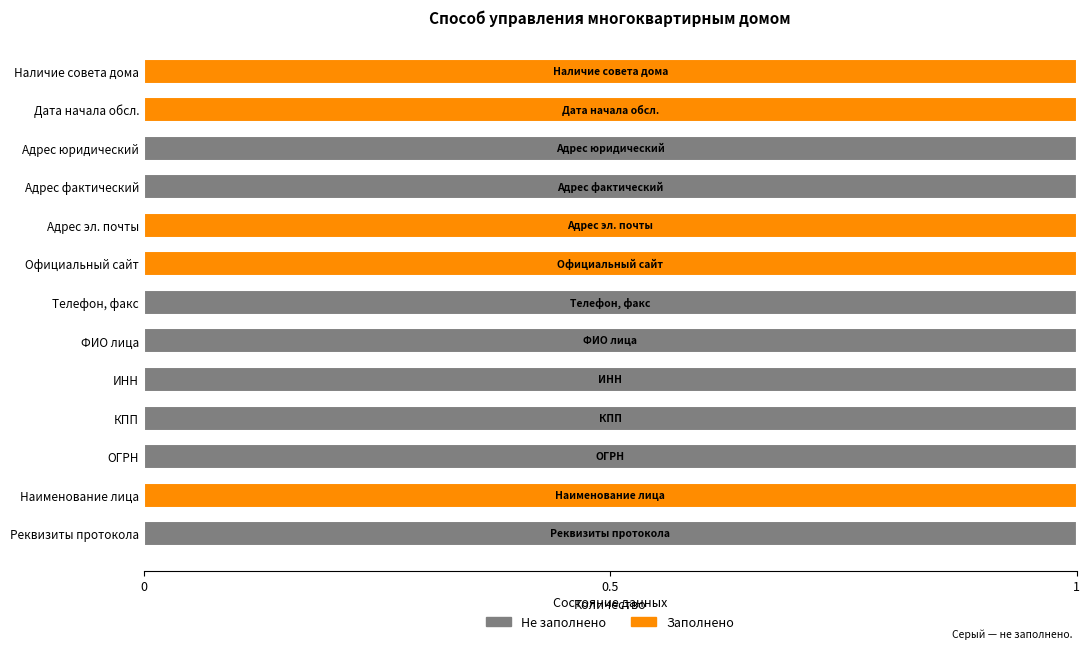

What is the sum of all Не заполнено values?

8